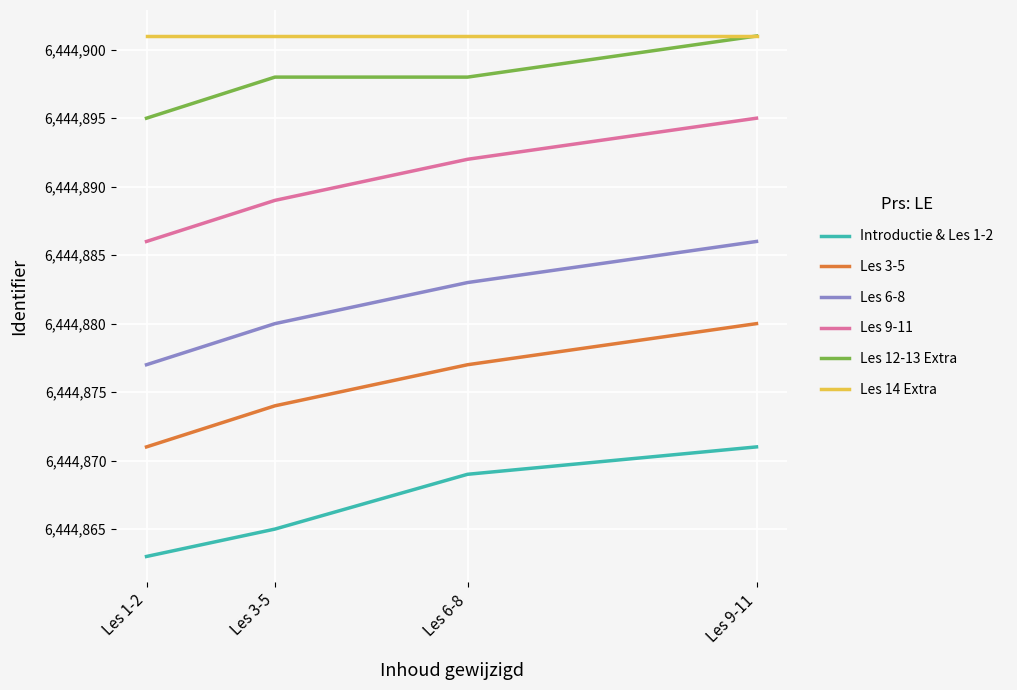

At which label is Les 3-5 closest to 6444875?

Les 3-5